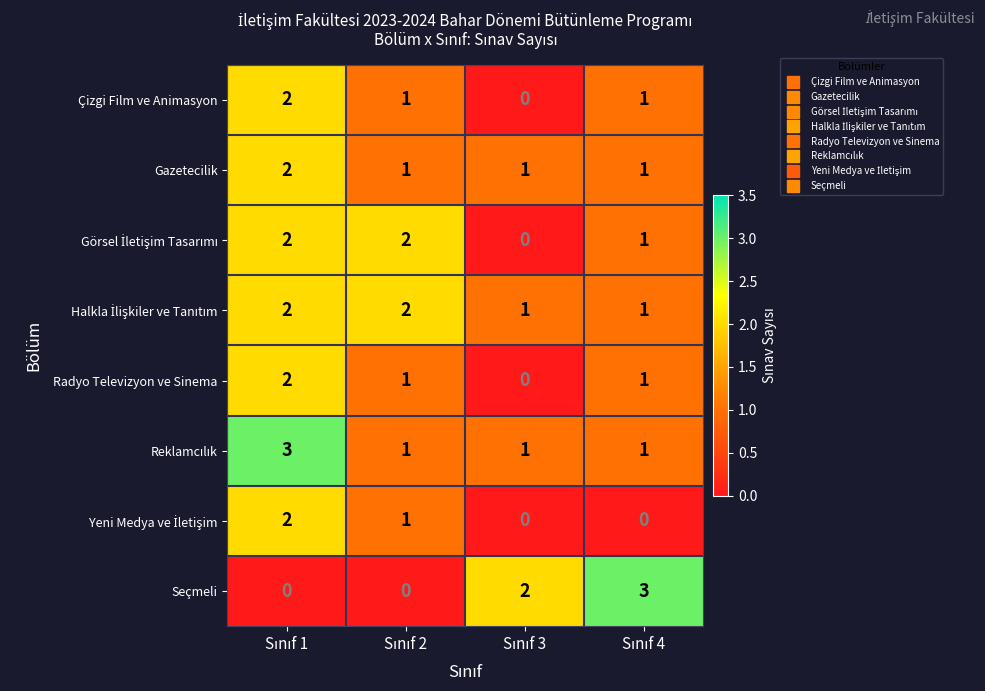

At how many categories does at least one series exceed 0?

4